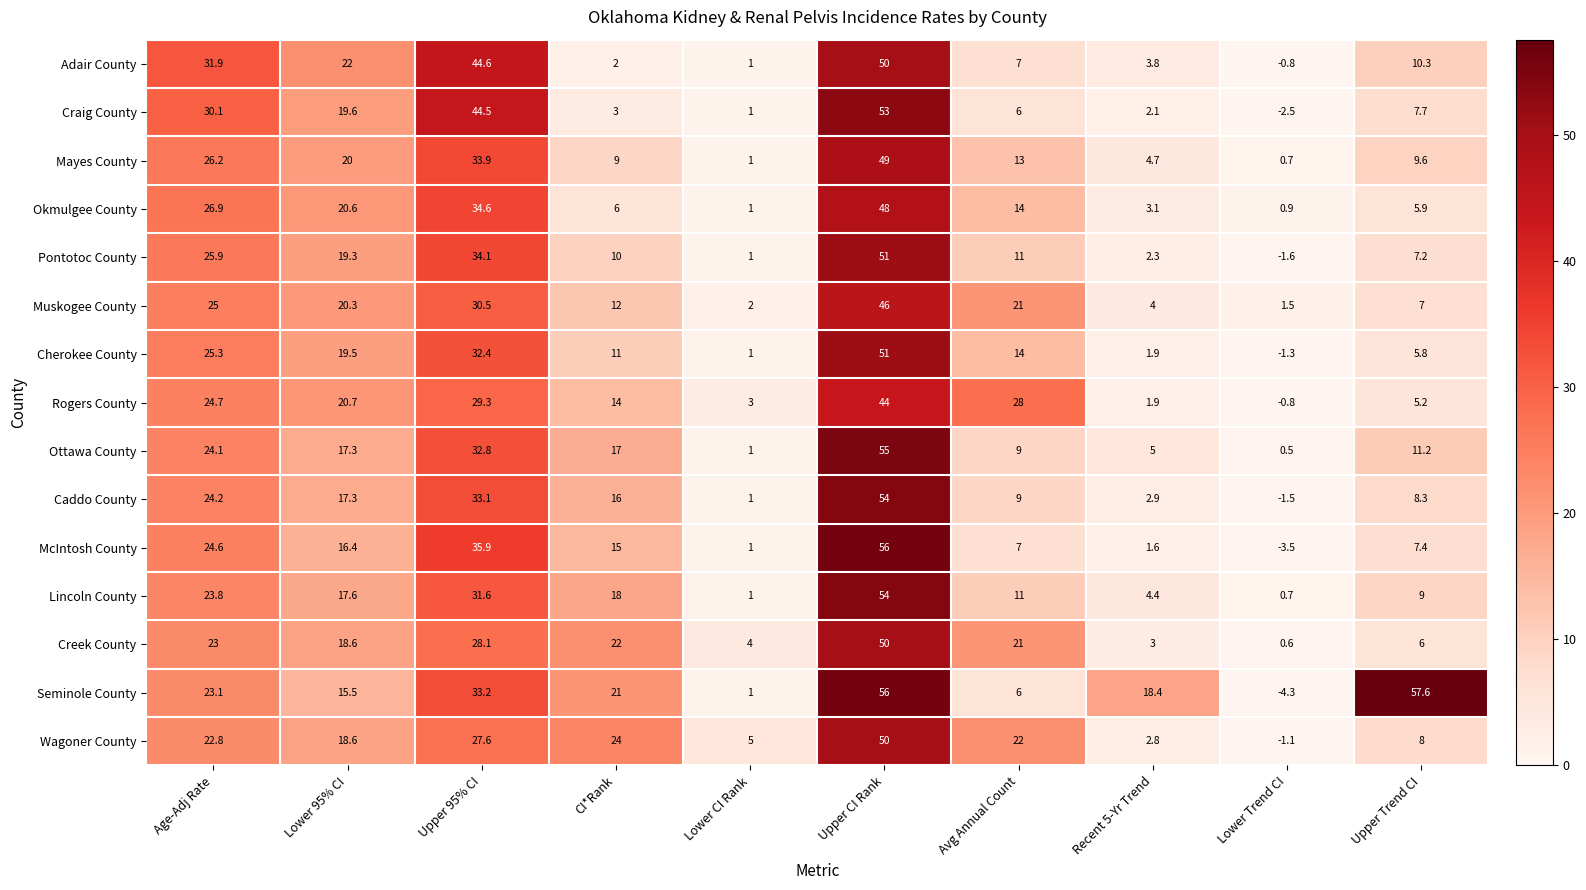

How many distinct data groups are displayed?

15